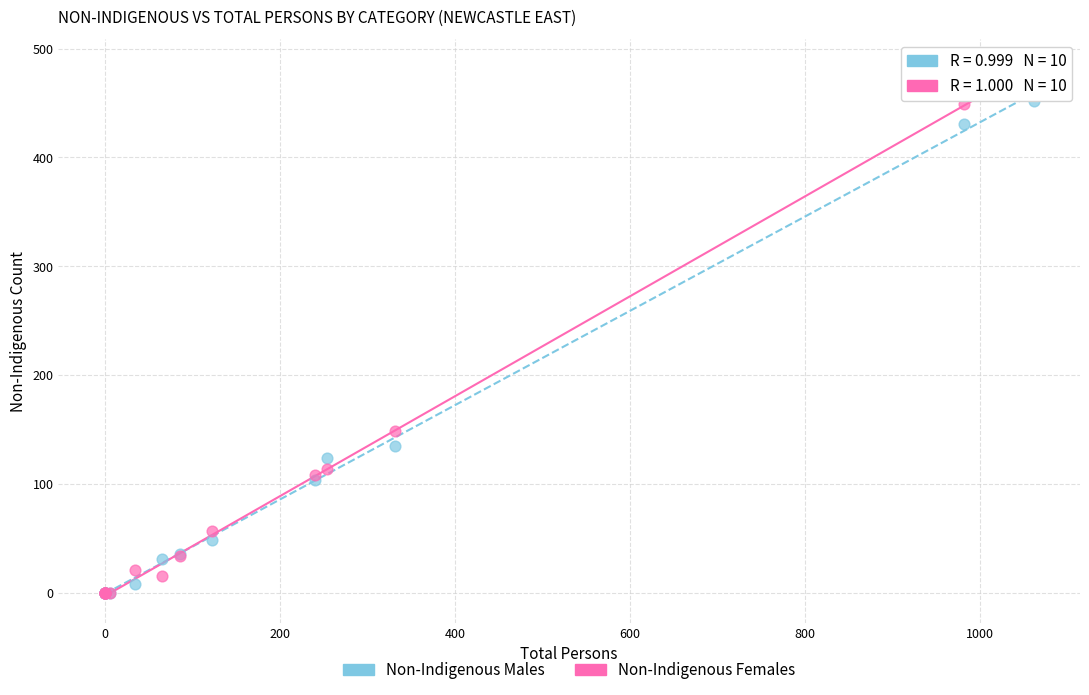

Which series contains the highest Y value?

Non-Indigenous Females